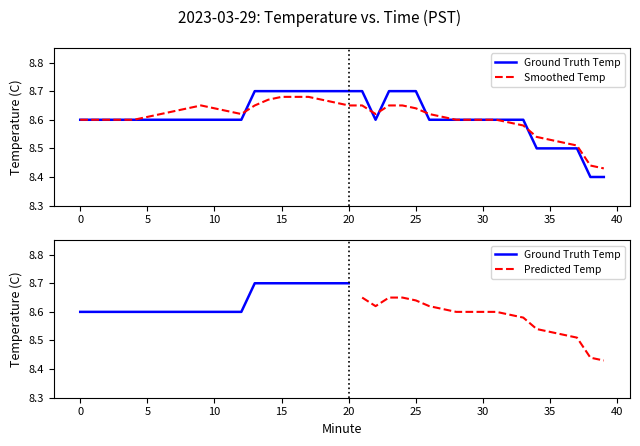

List the series in order of their peak value, highest first.

Ground Truth Temp, Smoothed Temp, Predicted Temp